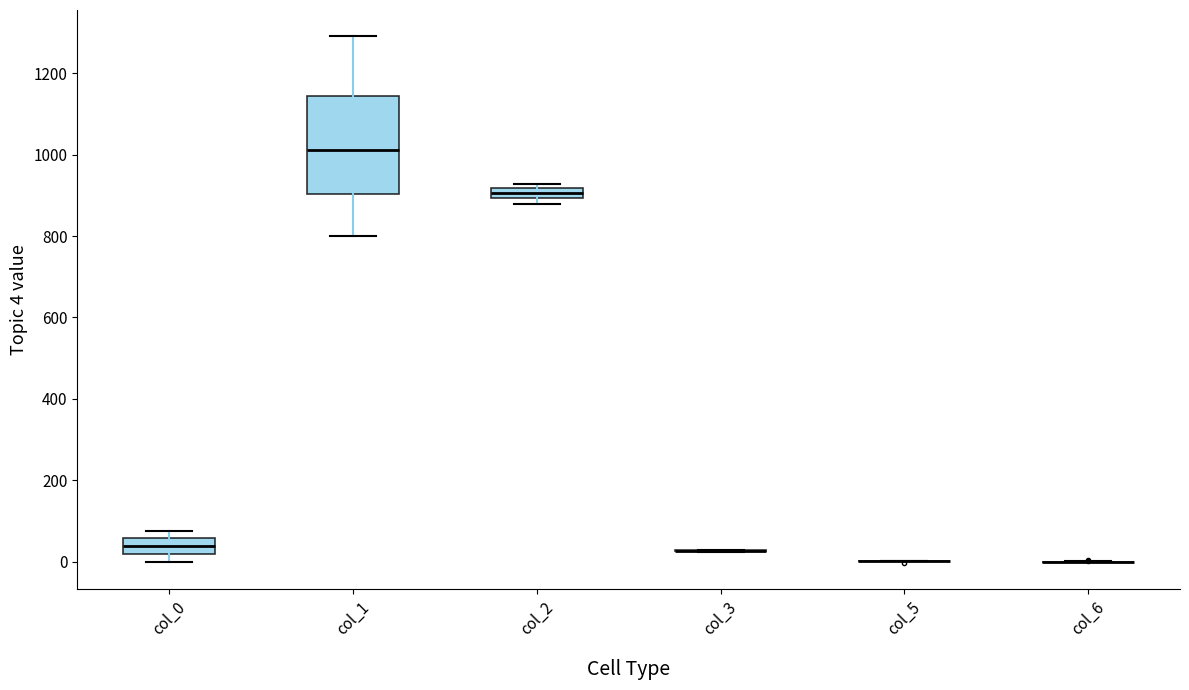

Which box is the tallest, from its lower edge to its upper edge?

col_1